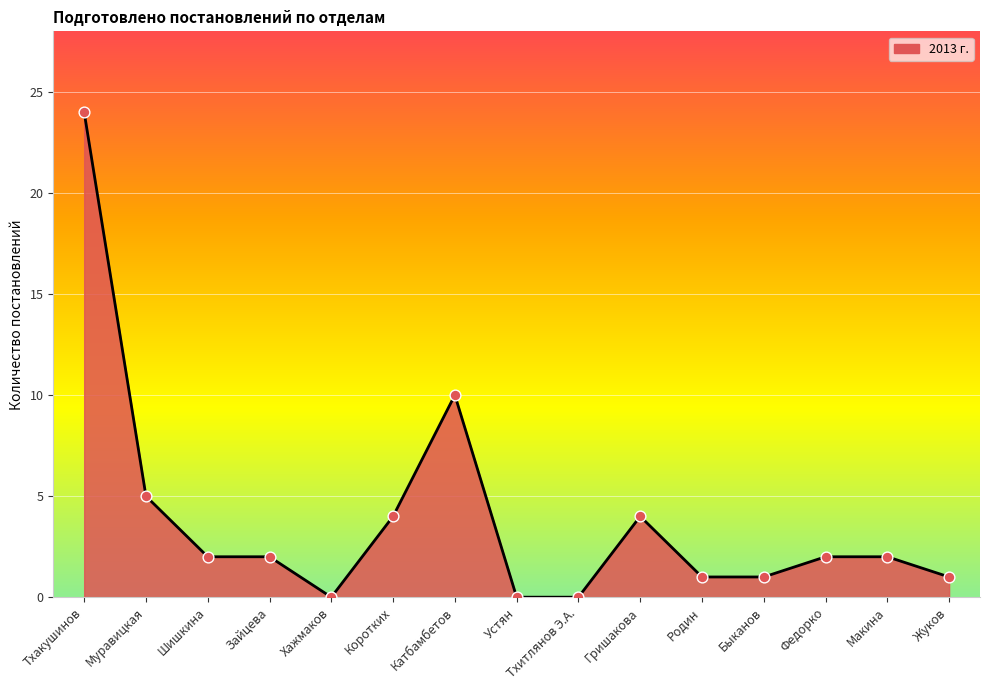

What is the change in value from Тхитлянов Э.А. to Гришакова?

+4